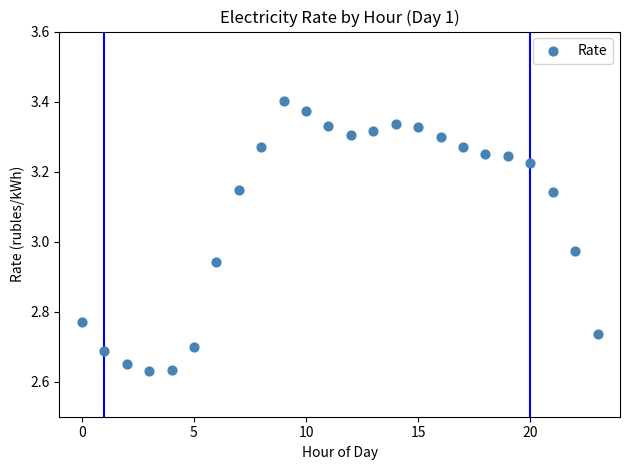

What is the range of Y values (max minus min)?

0.8